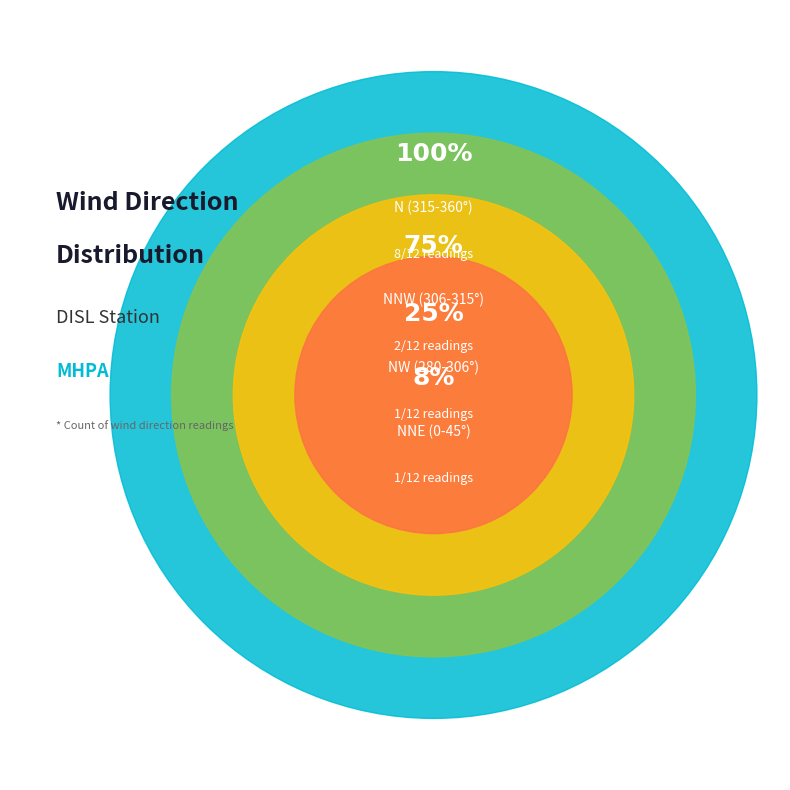

True or false: 337.2 accounts for 15% of the total.

False